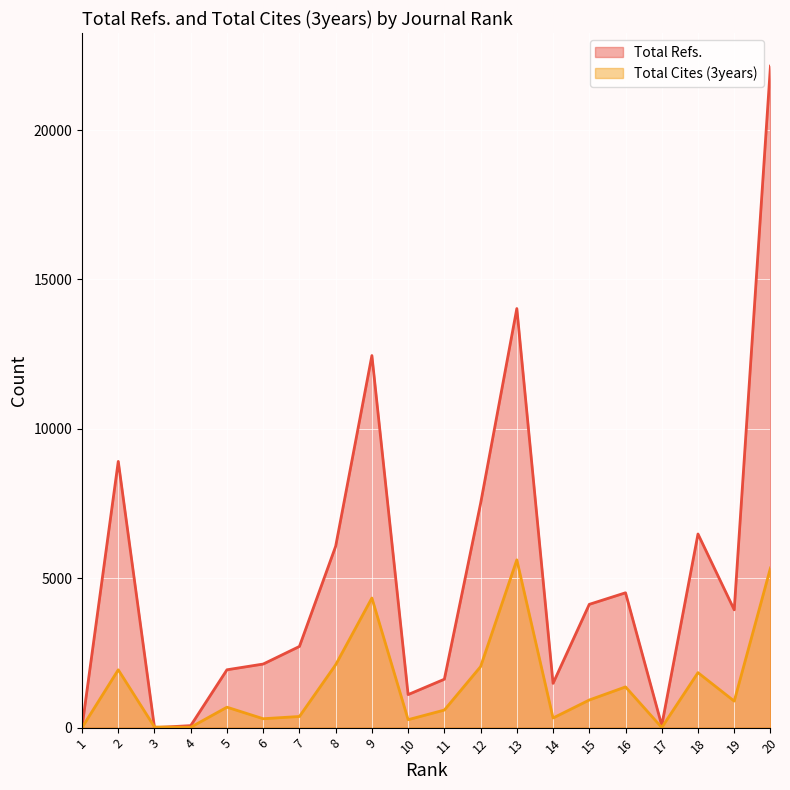

Where is Total Refs. nearest to the value 11069?

9